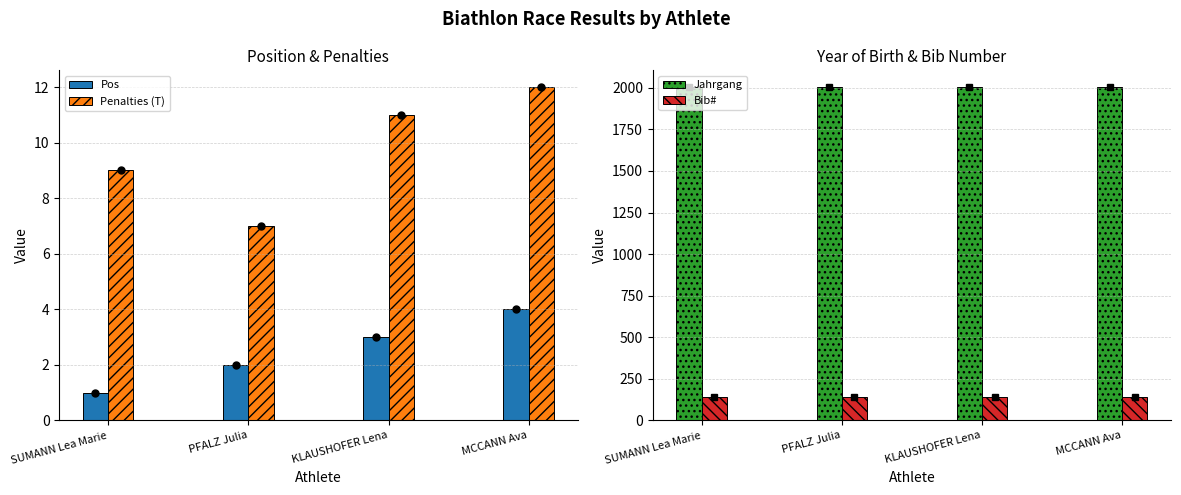

Between KLAUSHOFER Lena and MCCANN Ava, which series saw the biggest shift?

Bib#